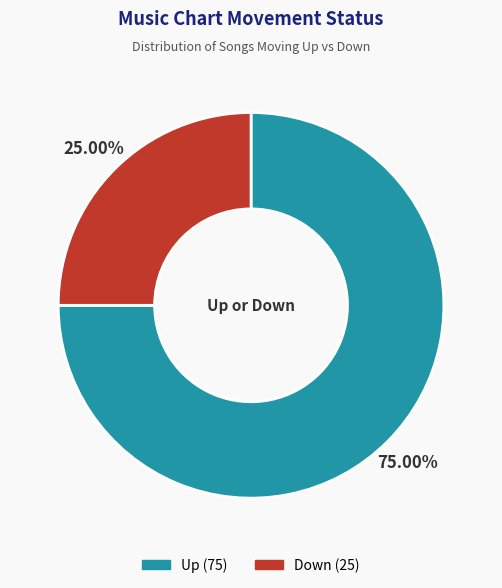

Is there a majority slice in this chart?

Yes